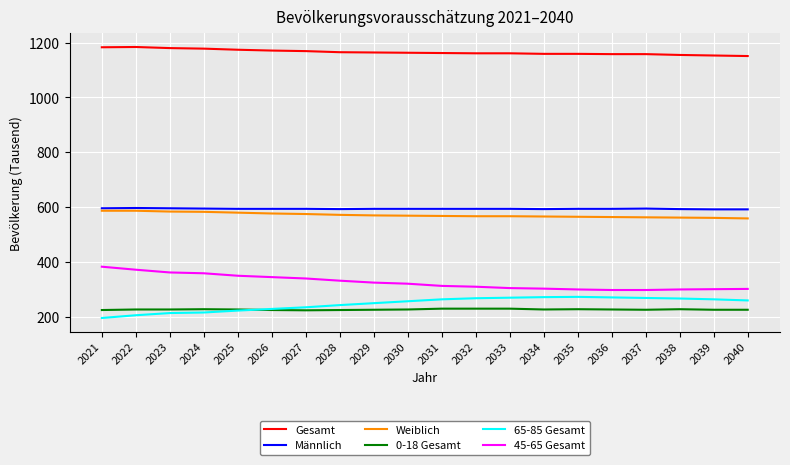

What is the spread (max minus min) of values at 2036?

931